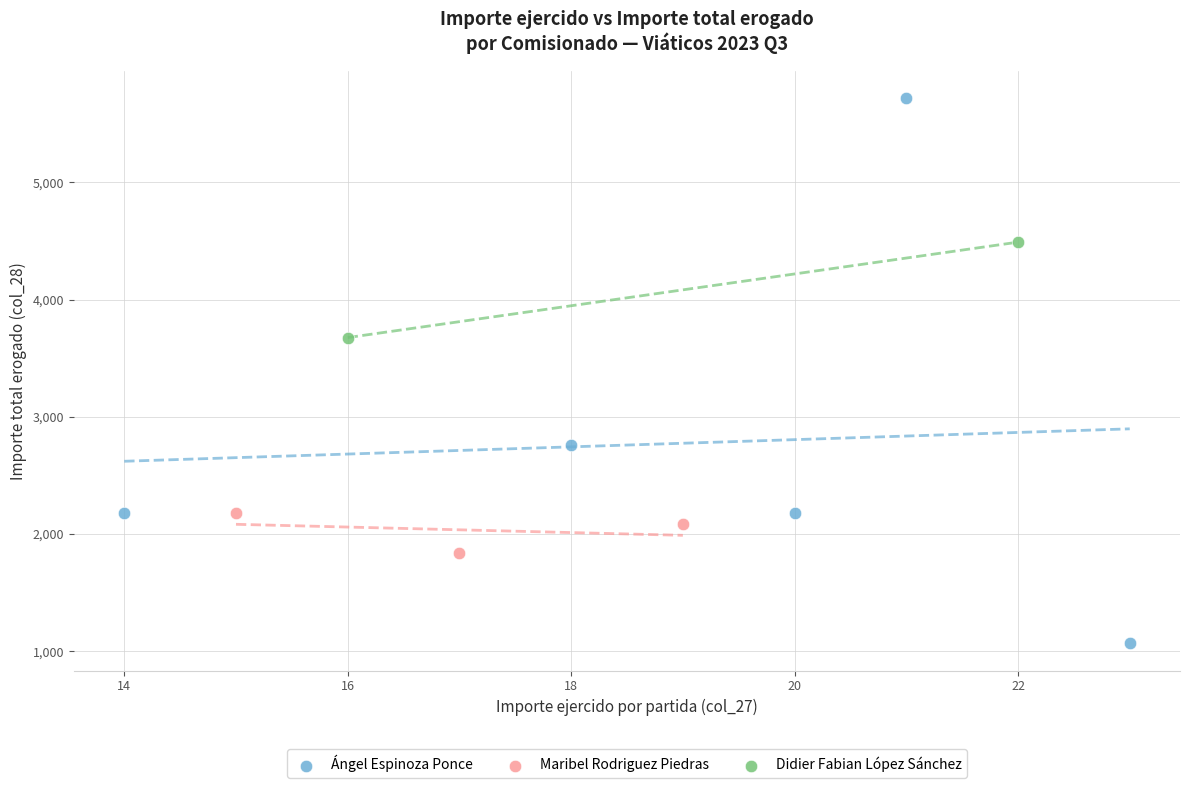

Which series has the widest spread of Y values?

Ángel Espinoza Ponce